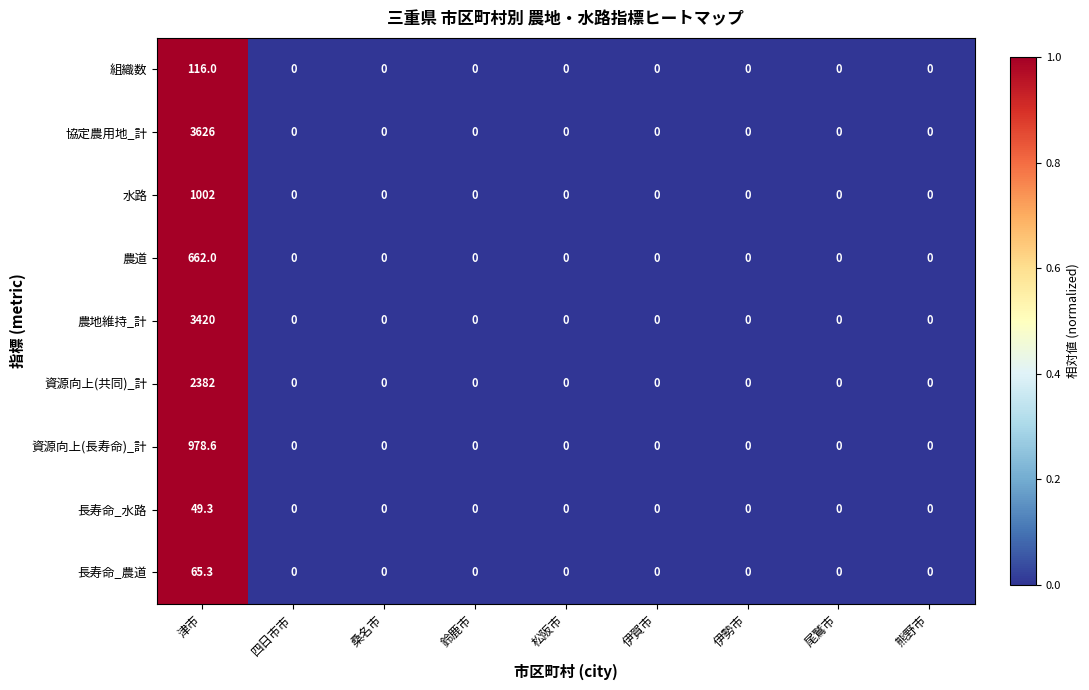

Which series has the widest spread of values?

協定農用地_計